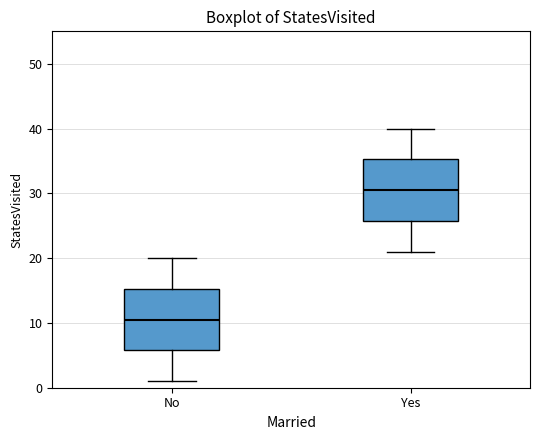

Which box's median line is the highest?

Yes